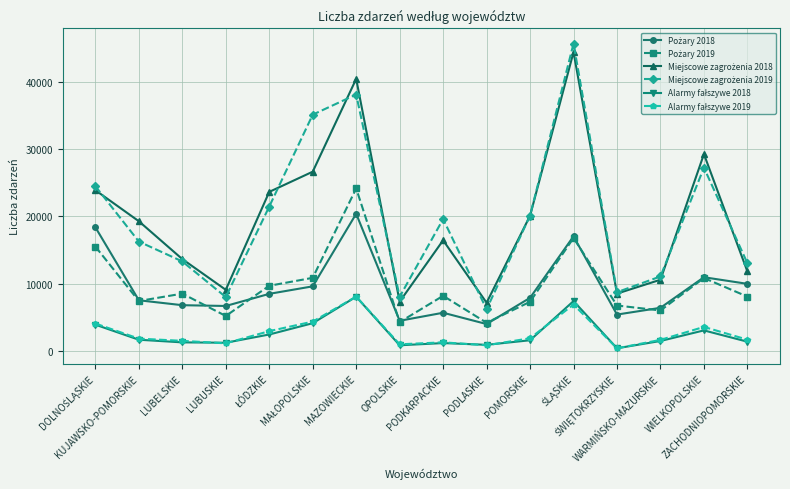

What is the spread (max minus min) of values at POMORSKIE?

18524